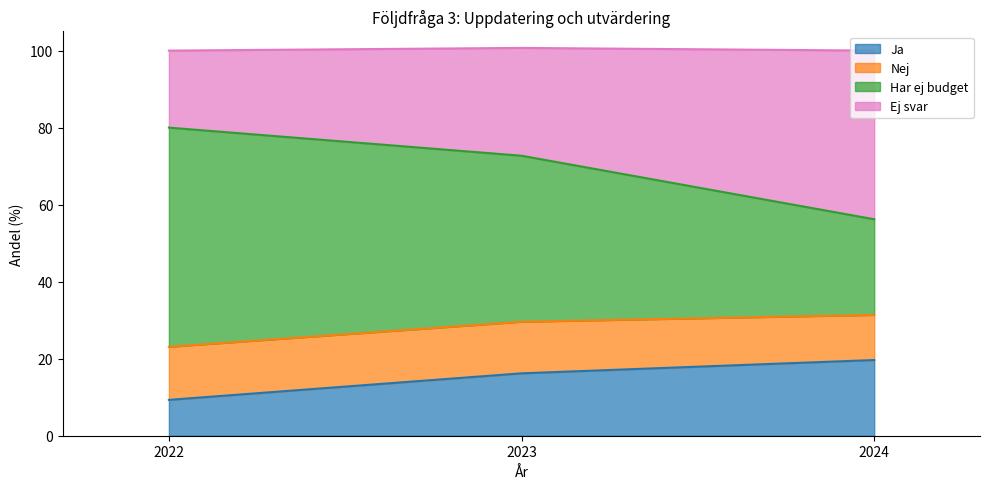

What is the total value across all series at 2023?

100.7